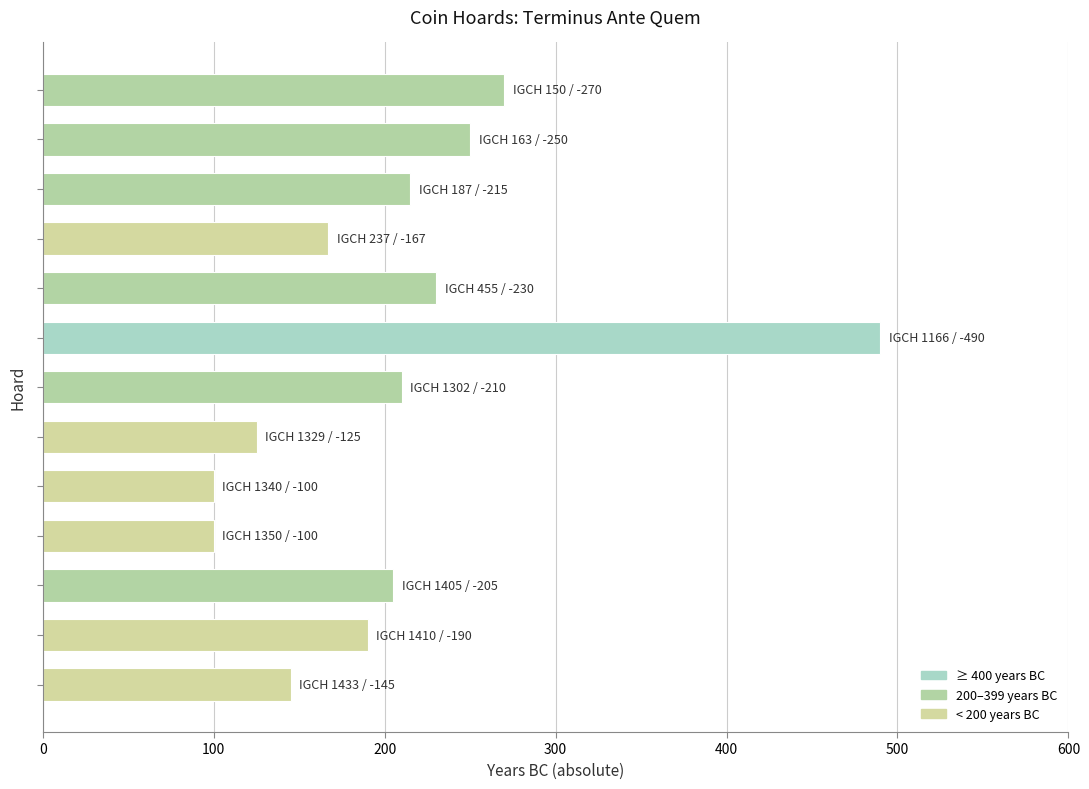

What is the value of the 8th bar from the top?

125